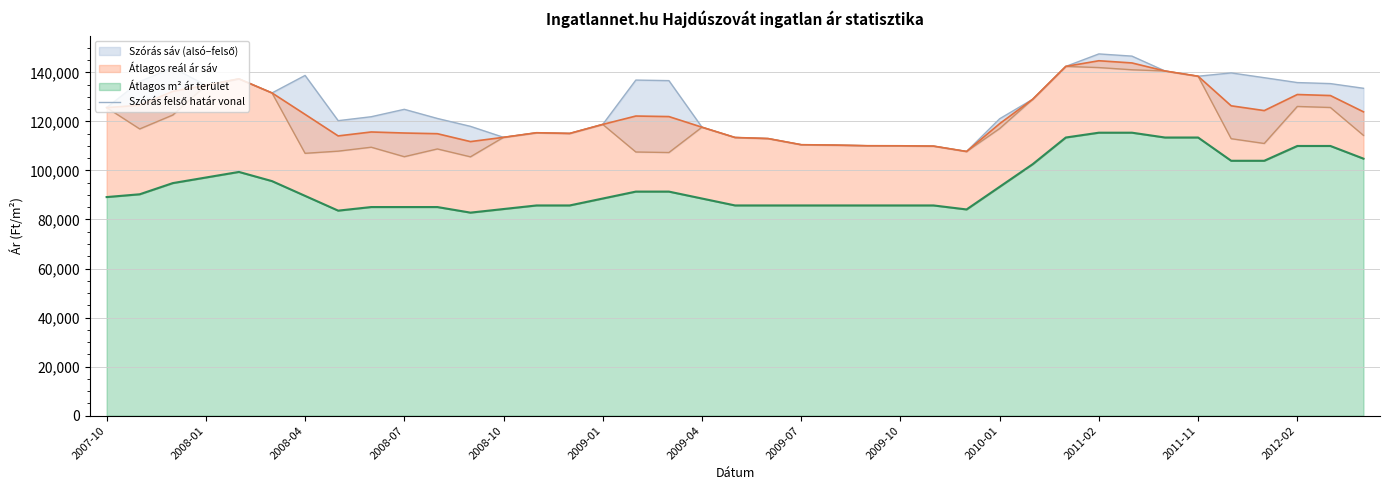

At how many categories does at least one series exceed 121130?

23